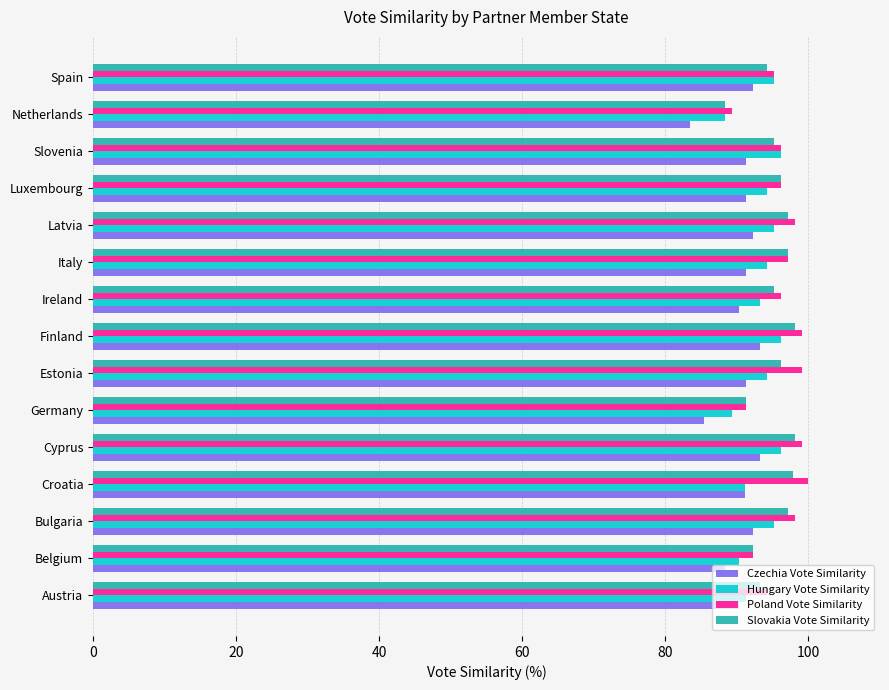

What is the greatest value displayed?

100.0